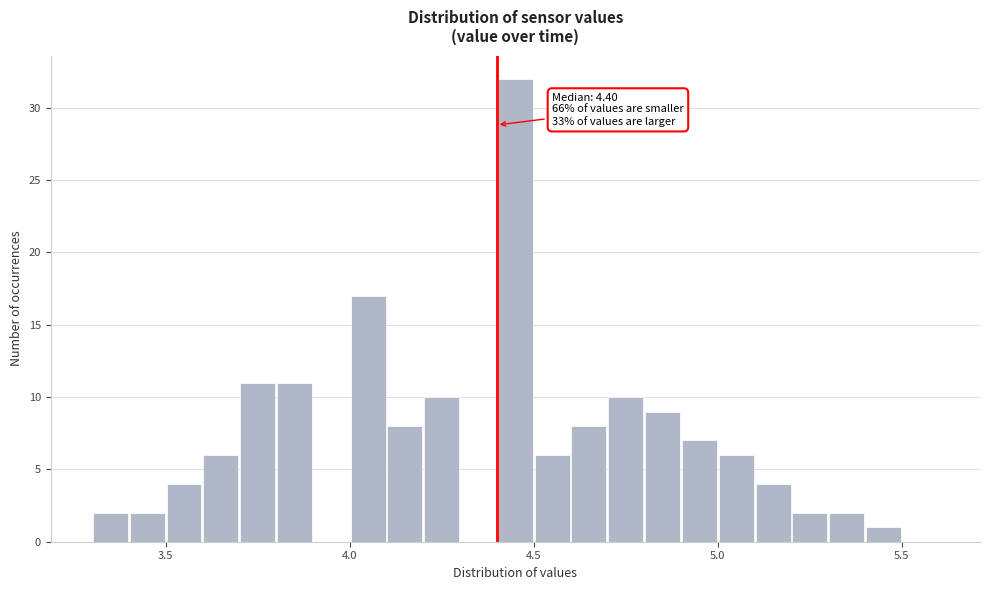

Read against the x-axis, roughly where is the centre of the tallest bar?

4.45